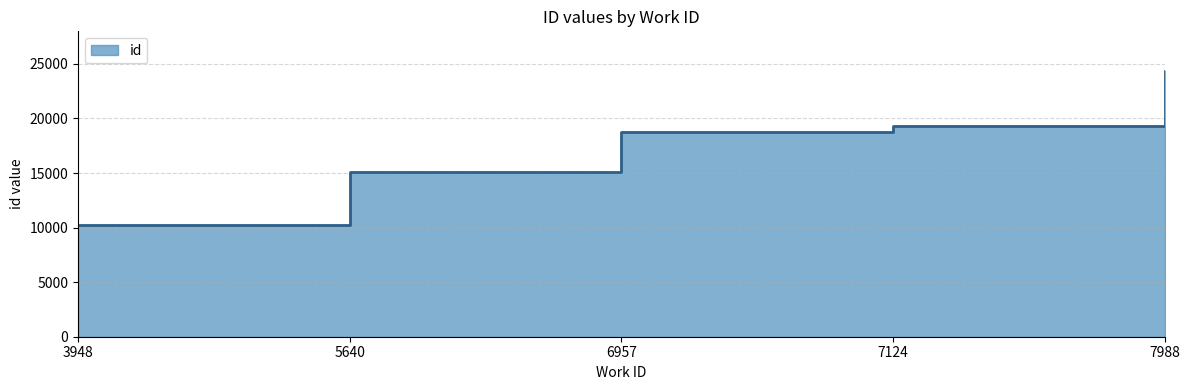

Reading left to right, transcribe all the data shown in this chart.

10263	15076	18760	19307	24334